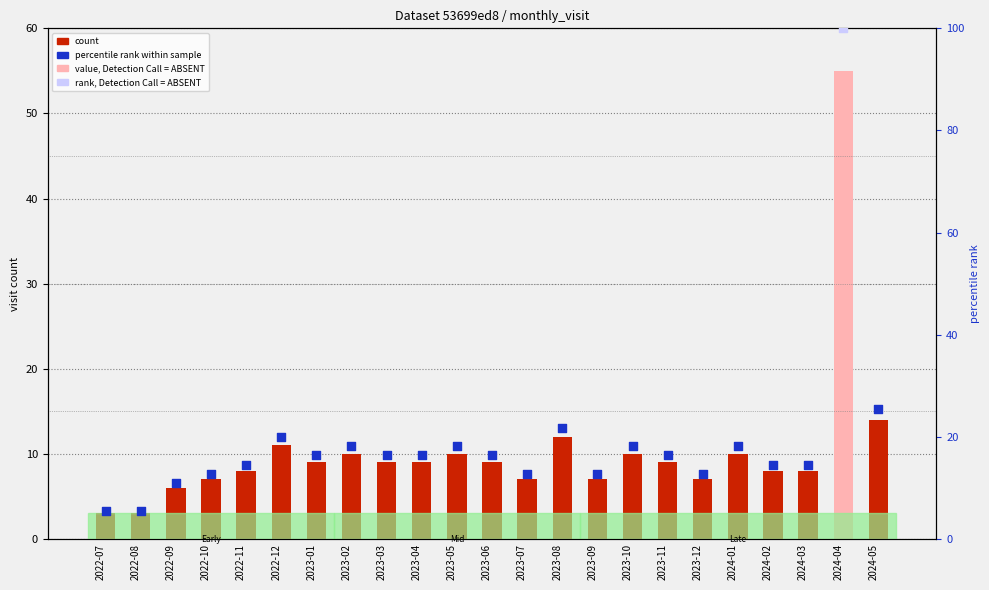

Between 2022-11 and 2024-01, which is larger?

2024-01